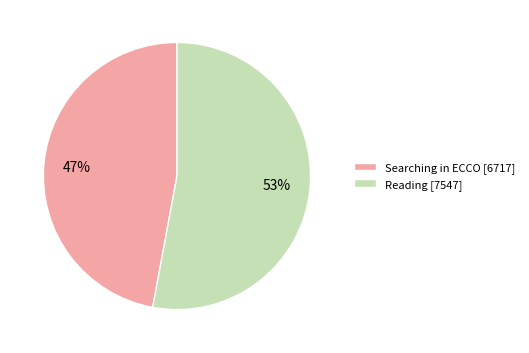

Which slice is the smallest?

Searching in ECCO